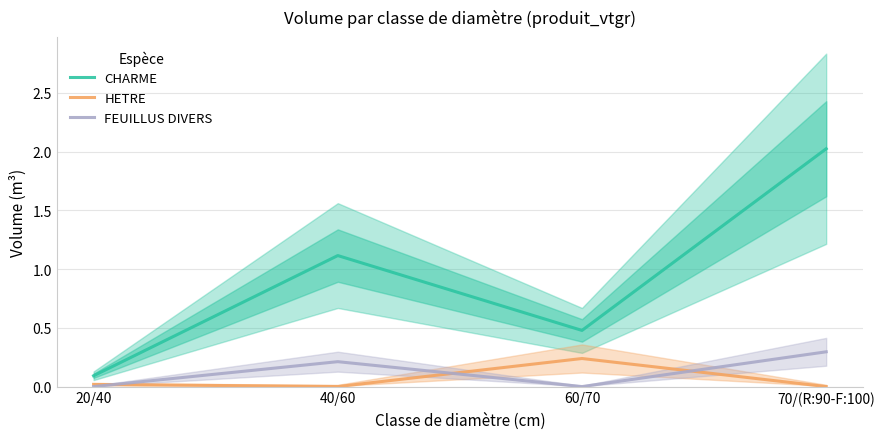

What are all the series names shown in the legend?

CHARME, HETRE, FEUILLUS DIVERS